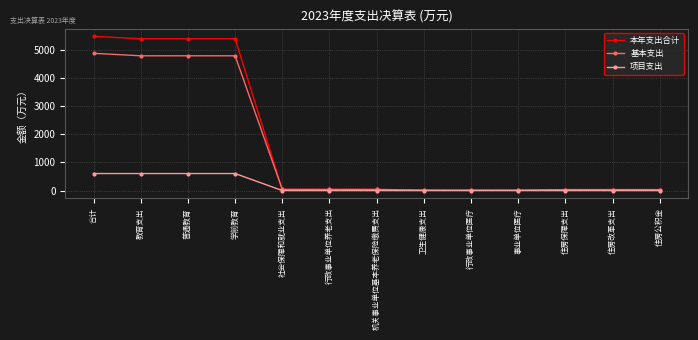

What is the label of the 4th point from the right?

事业单位医疗